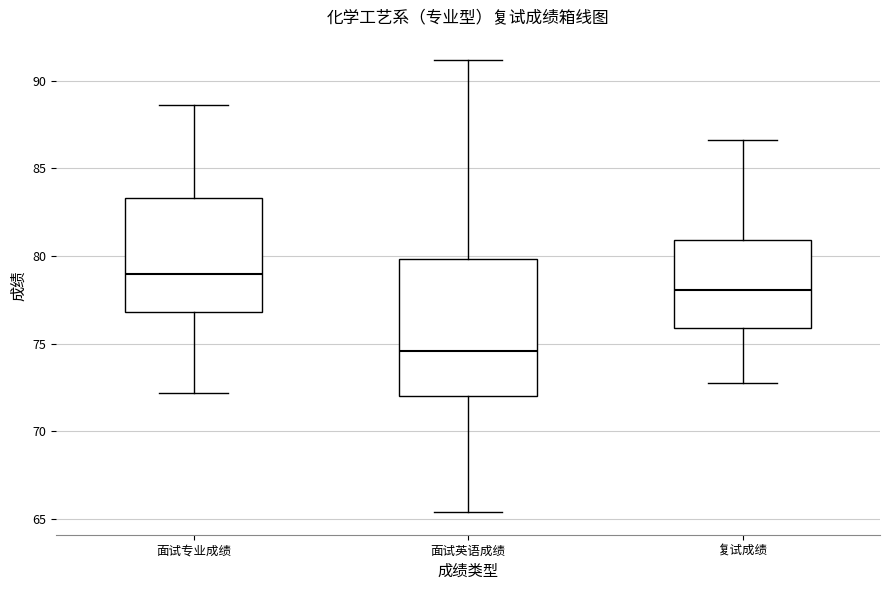

Which box's median line is the highest?

面试专业成绩